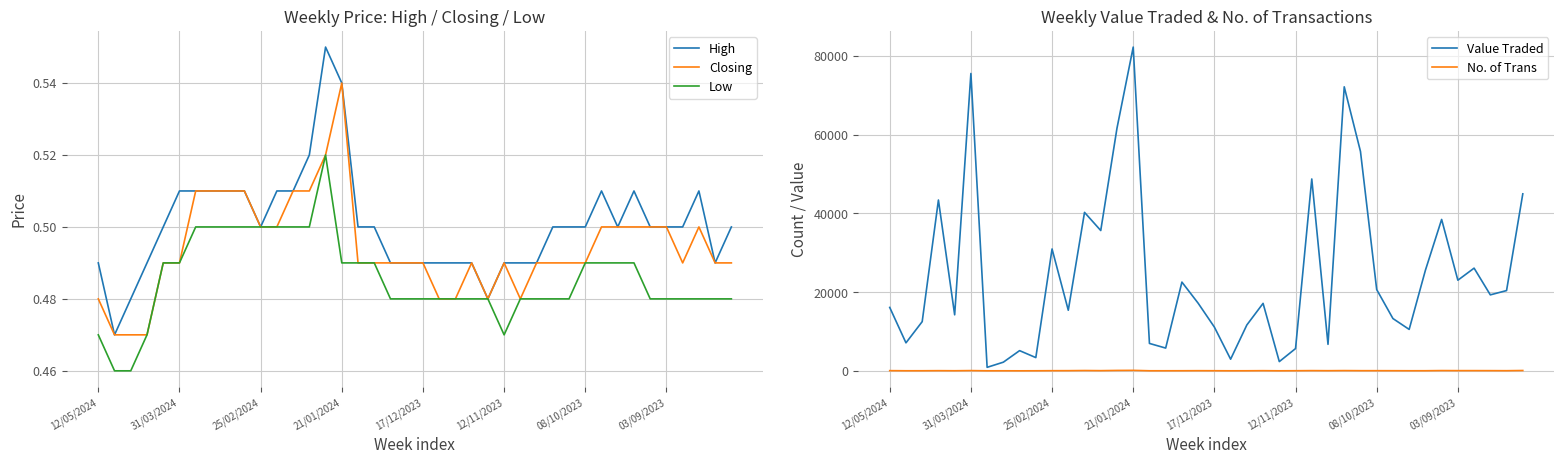

True or false: Closing has a value of 0.8 at 16.

False